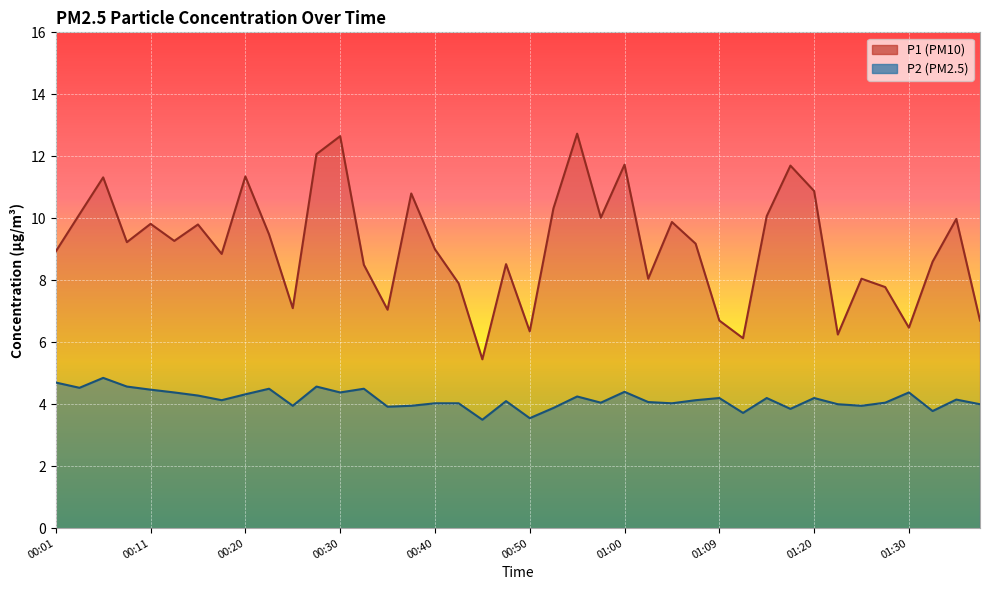

Where does the P1 series first go above 9?

00:03